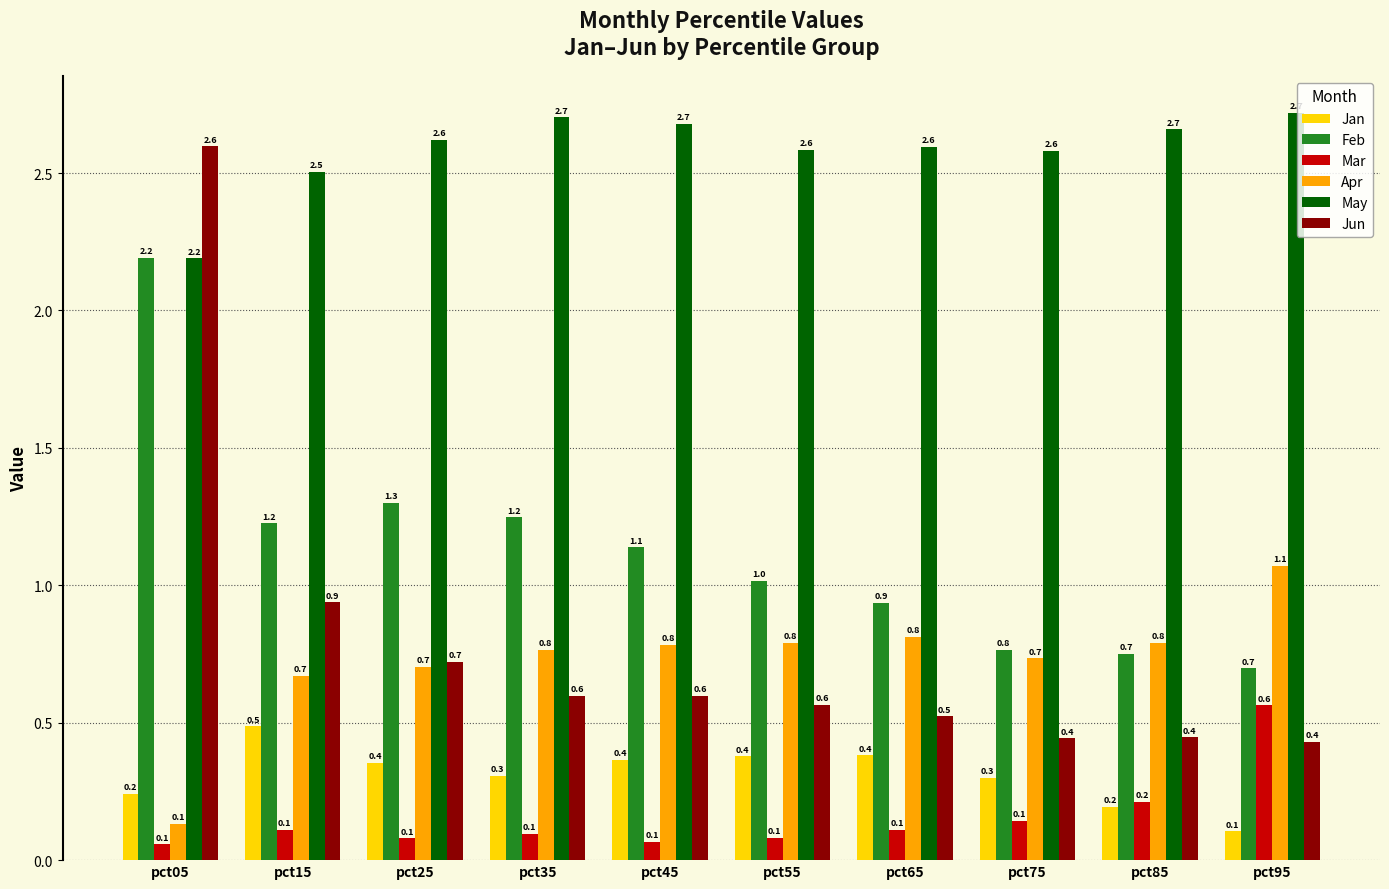

Where does the Feb series first go above 1?

pct05